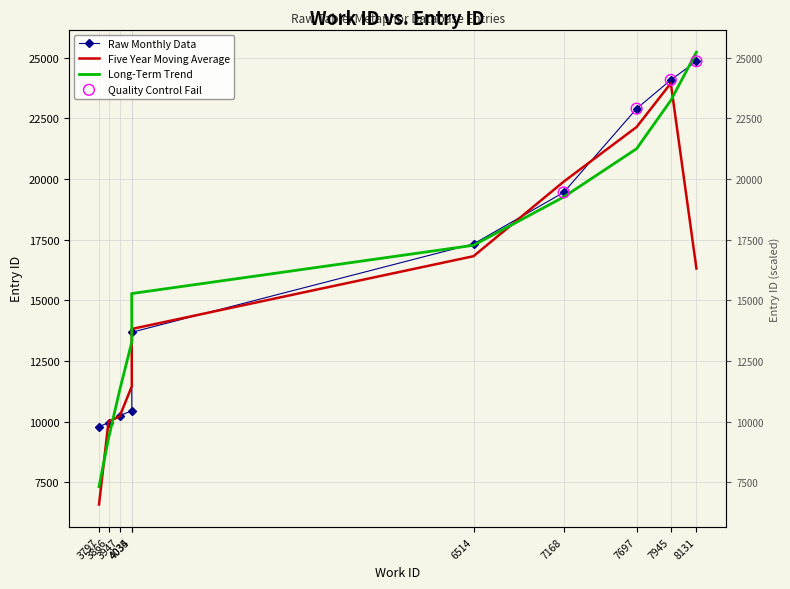

What is the change in value from 3797 to 4034?

+3893